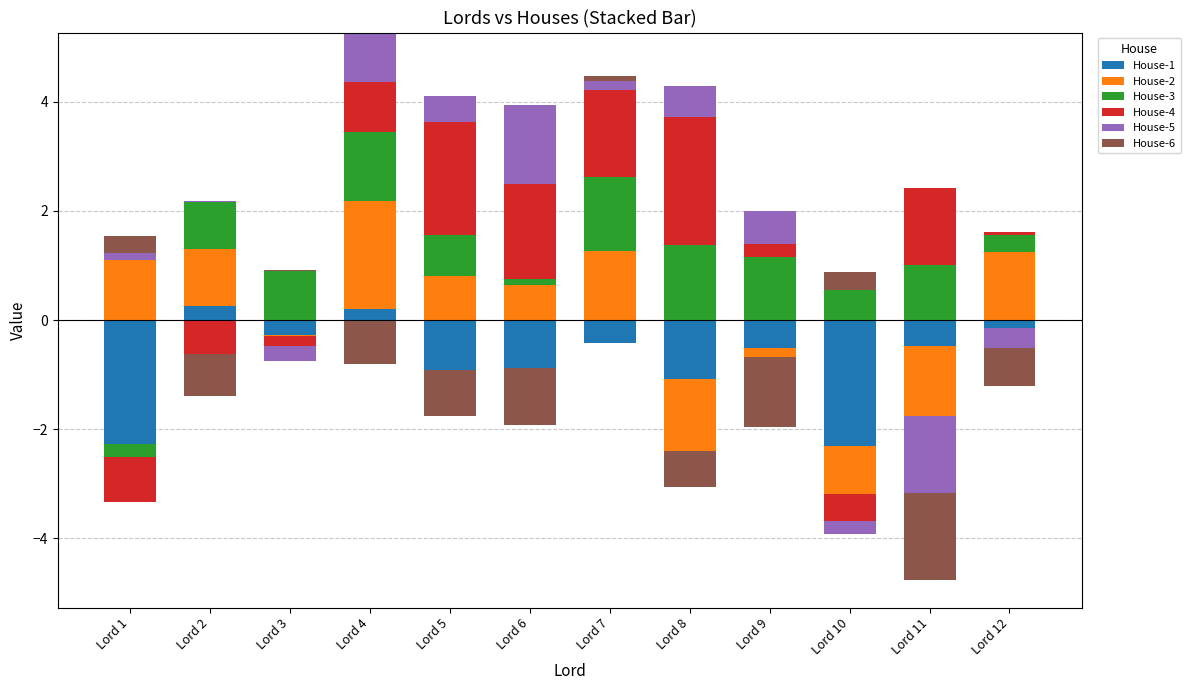

What are all the series names shown in the legend?

House-1, House-2, House-3, House-4, House-5, House-6